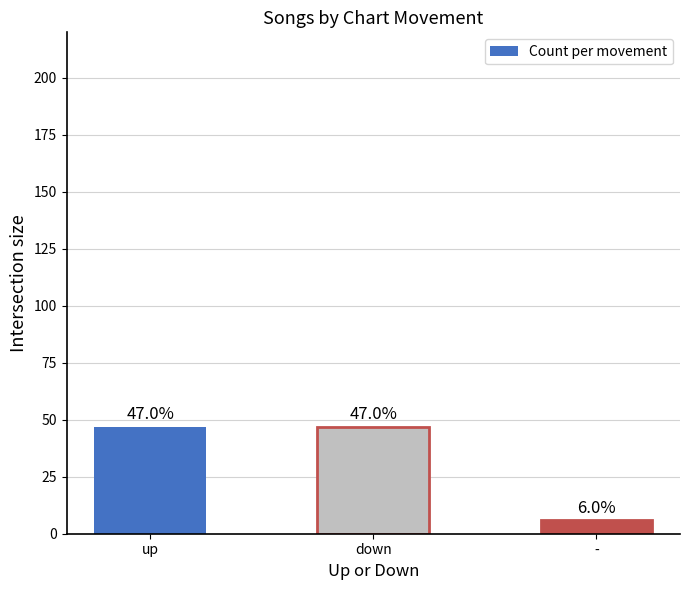

The chart shows a value of 65 at up. True or false?

False